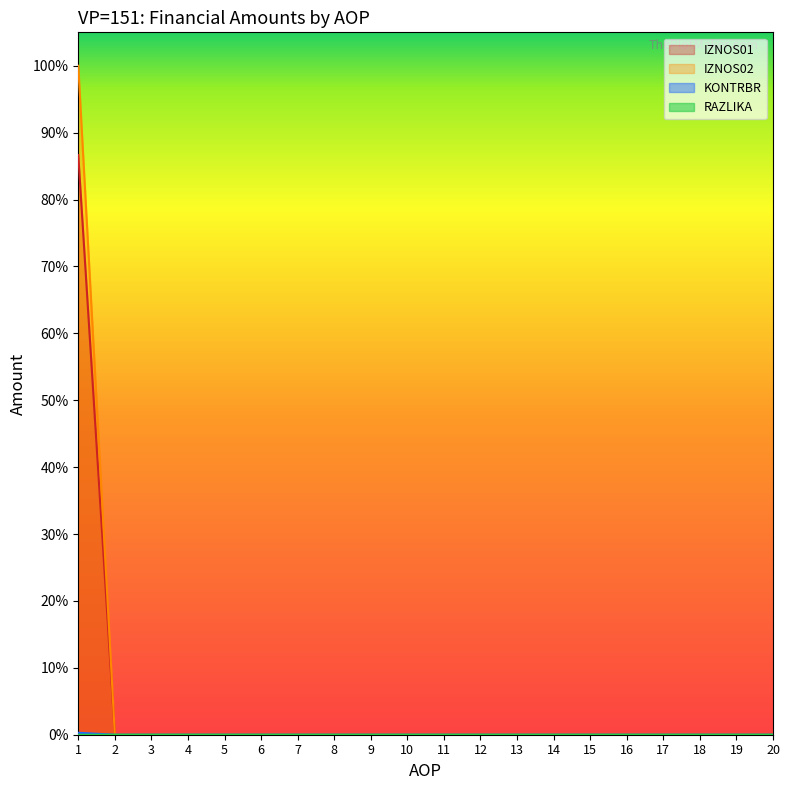

Which series changed the most between 16 and 19?

IZNOS01